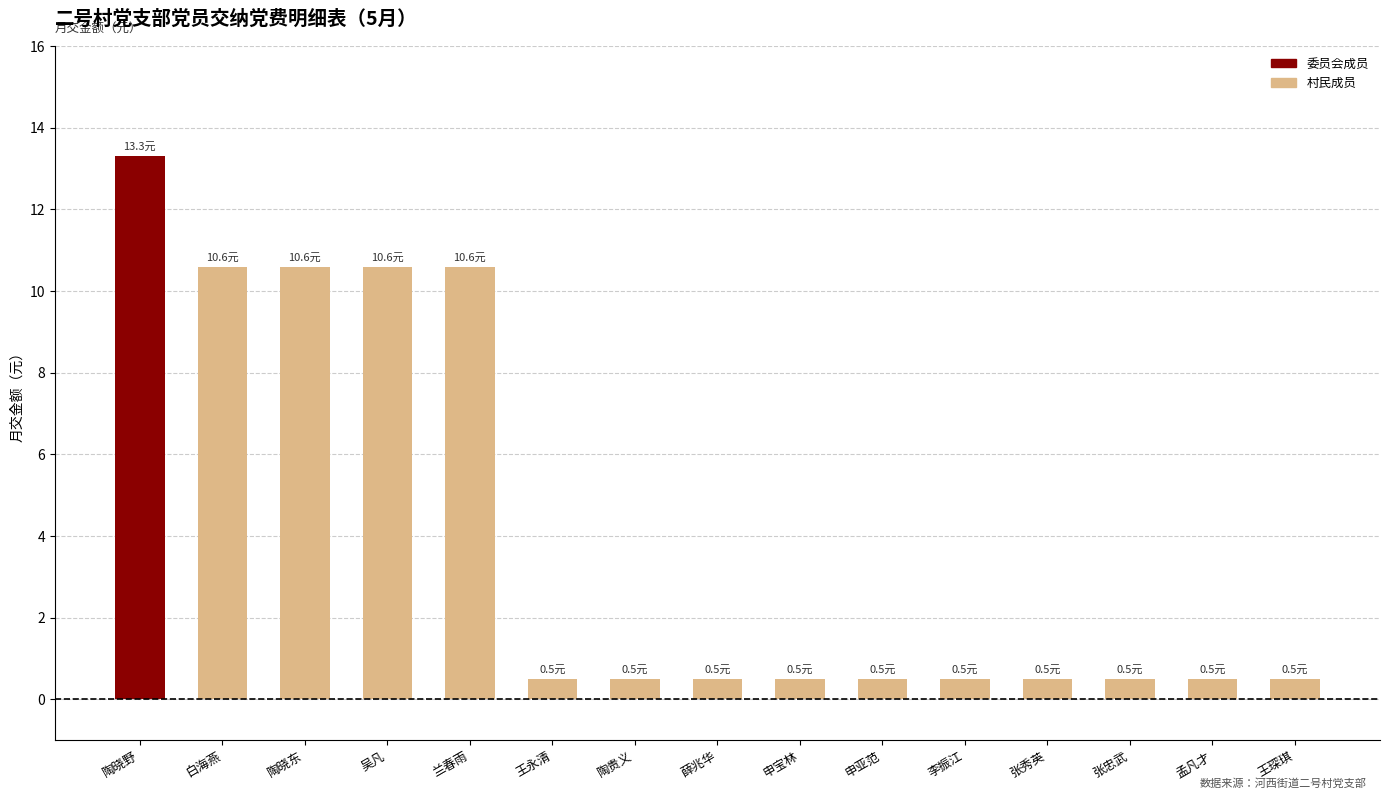

What position from the right is 申宝林?

7